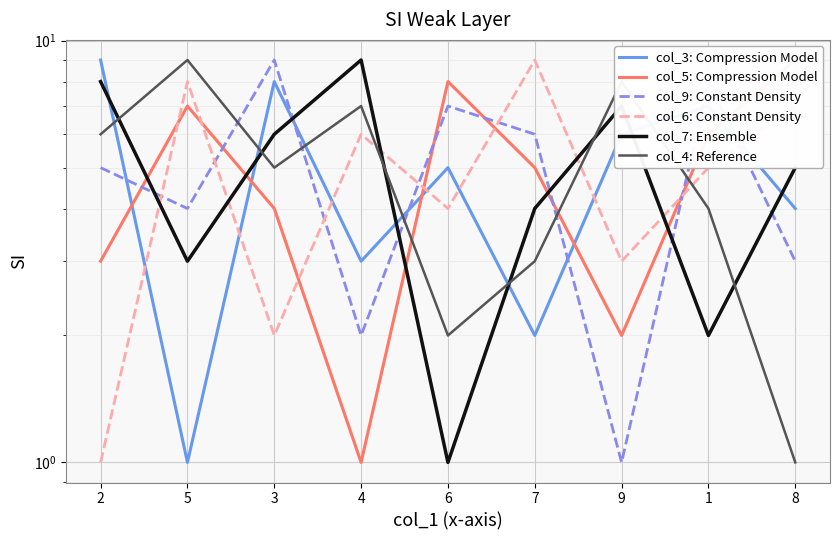

After their last crossing, which series has the higher values: col_3: Compression Model or col_9: Constant Density?

col_3: Compression Model